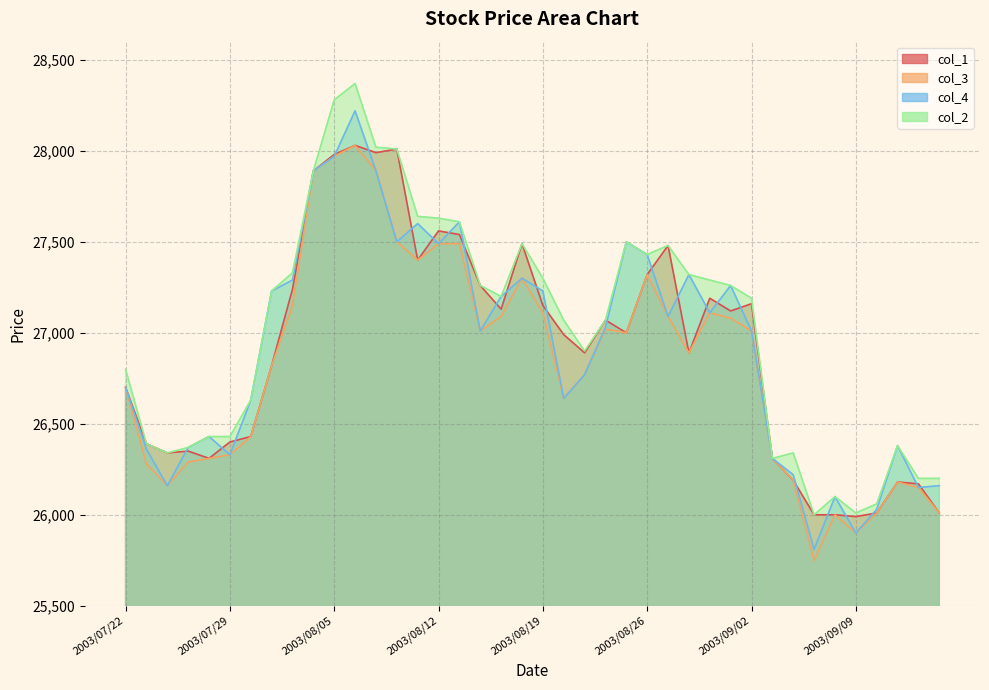

Which has a higher value, 2003/08/28 or 2003/08/06?

2003/08/06